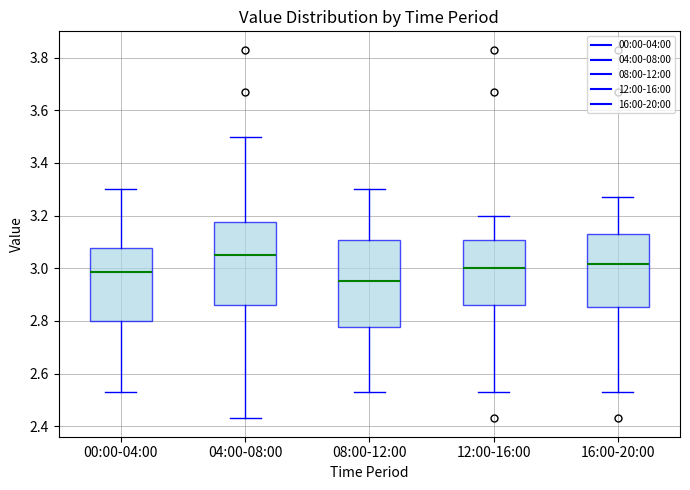

Which box has the highest median line?

04:00-08:00